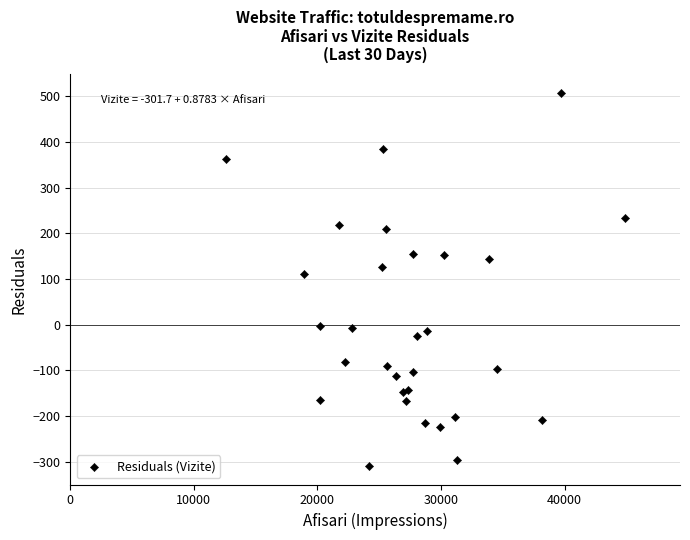

What Y value in the scatter plot is closest to 99?

111.6